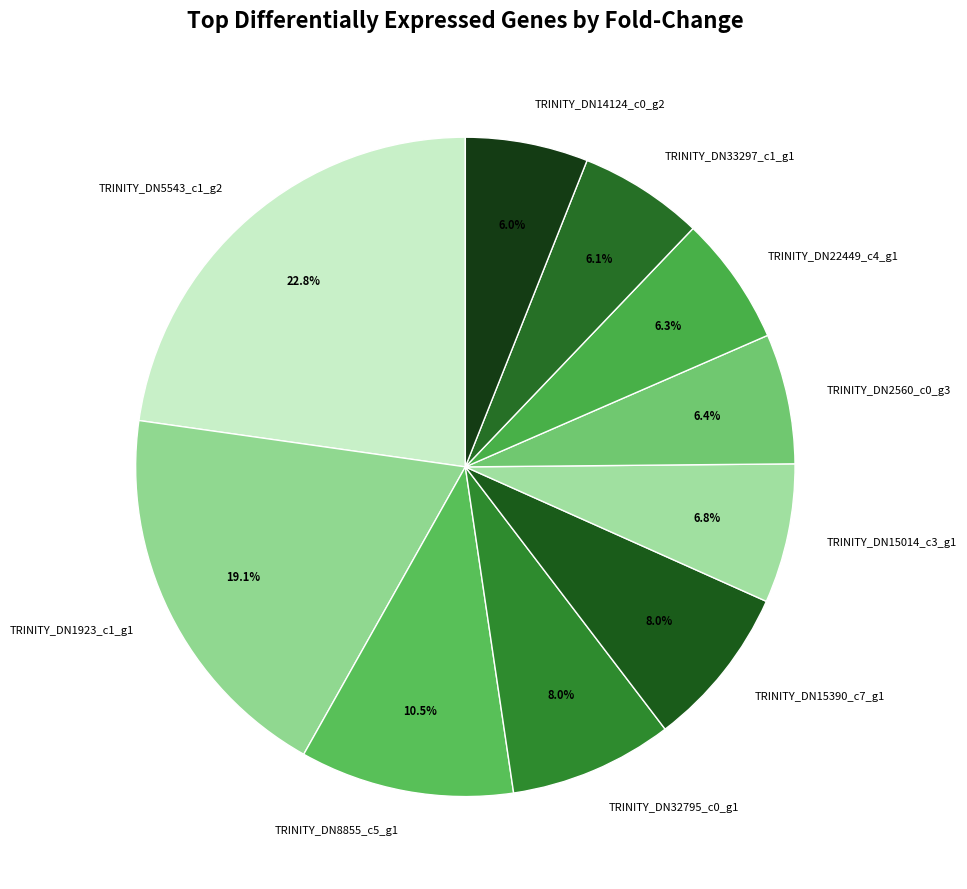

The TRINITY_DN15014_c3_g1 slice represents 7% of the pie. True or false?

True